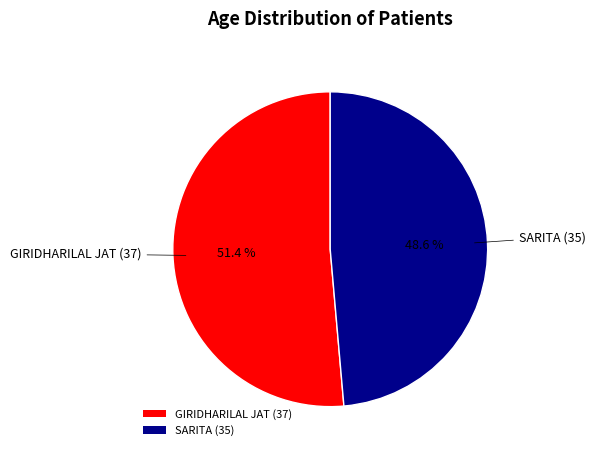

Which category has the biggest portion of the pie?

GIRIDHARILAL JAT (37)